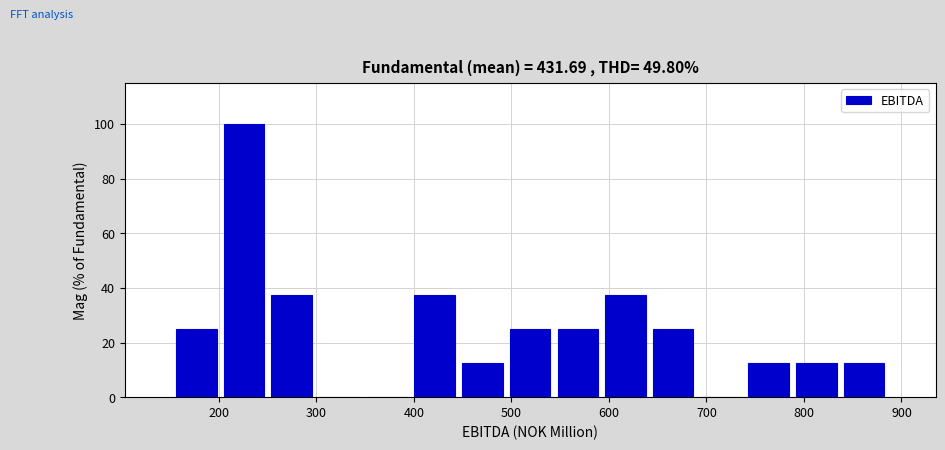

Reading left to right, list every bar in this chart as the range it spans on the x-axis followed by its height. Neither the bar edges nor the heights are printed on the chart, so give them approximately, as read against the axes.

150 to 200: 26
200 to 250: 100
250 to 300: 38
300 to 350: 0
350 to 400: 0
400 to 450: 38
450 to 490: 12
490 to 540: 26
540 to 590: 26
590 to 640: 38
640 to 690: 26
690 to 740: 0
740 to 790: 12
790 to 840: 12
840 to 890: 12